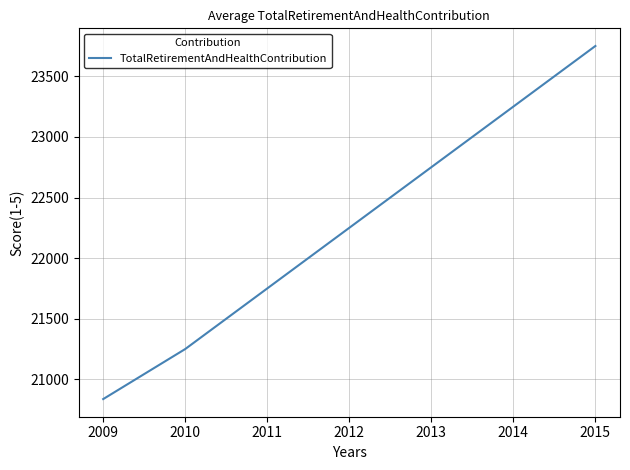

How many lines are shown in the chart?

1